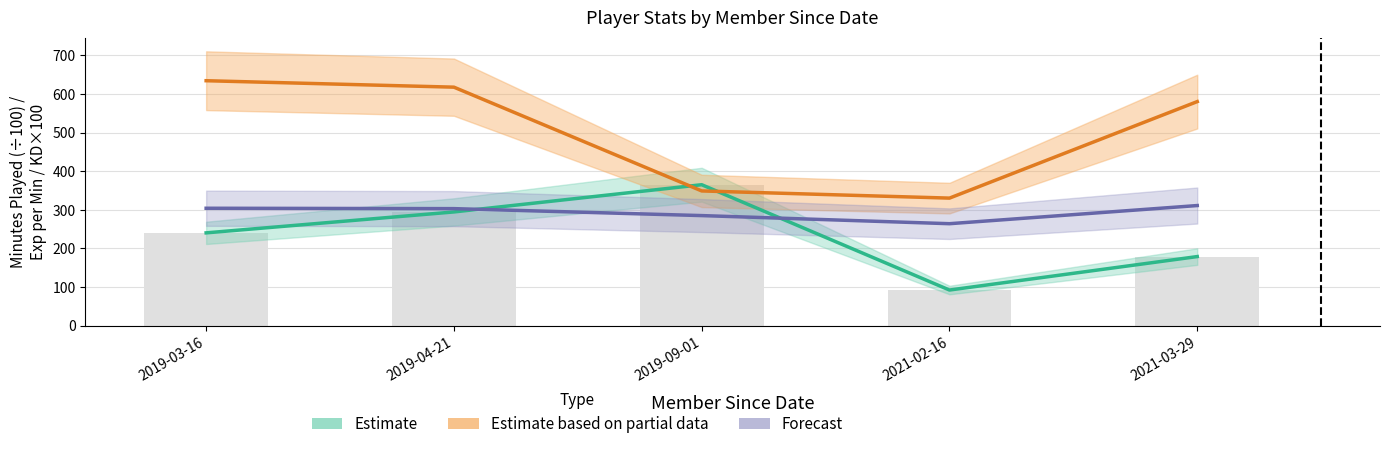

At how many categories does at least one series exceed 445?

3